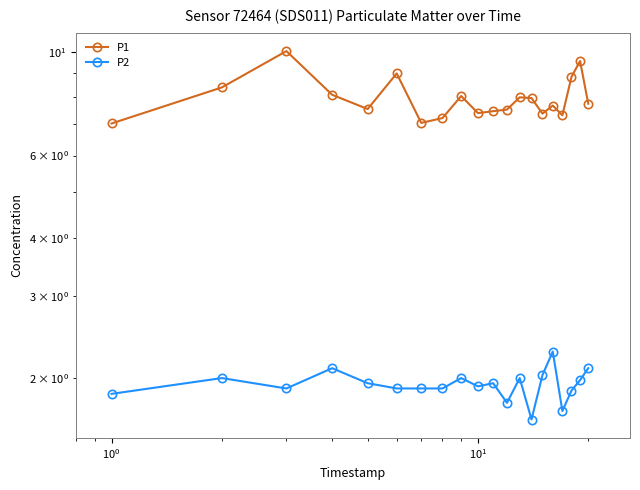

True or false: P1 has more than 2 points higher than both neighbors.

True